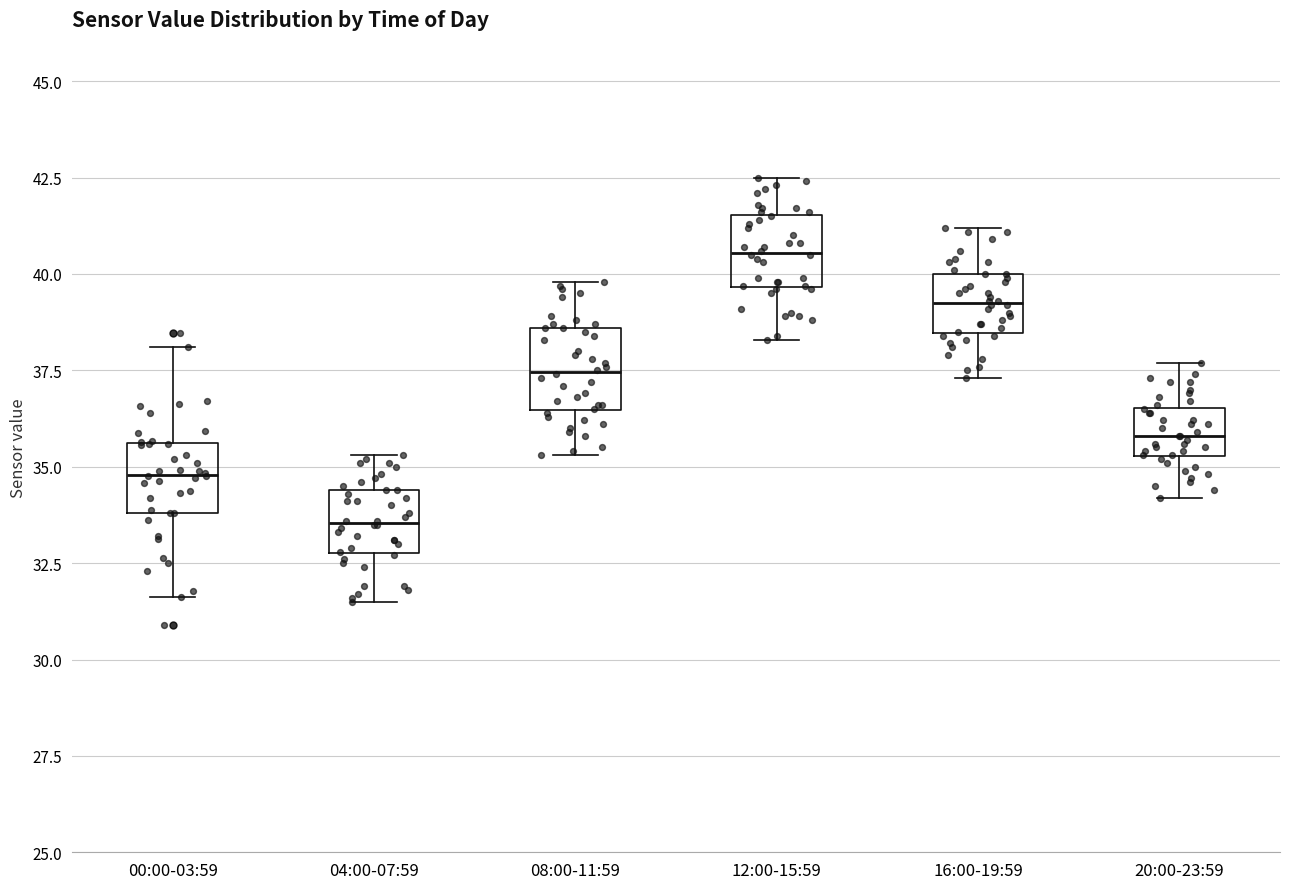

Which box's median line is the highest?

12:00-15:59